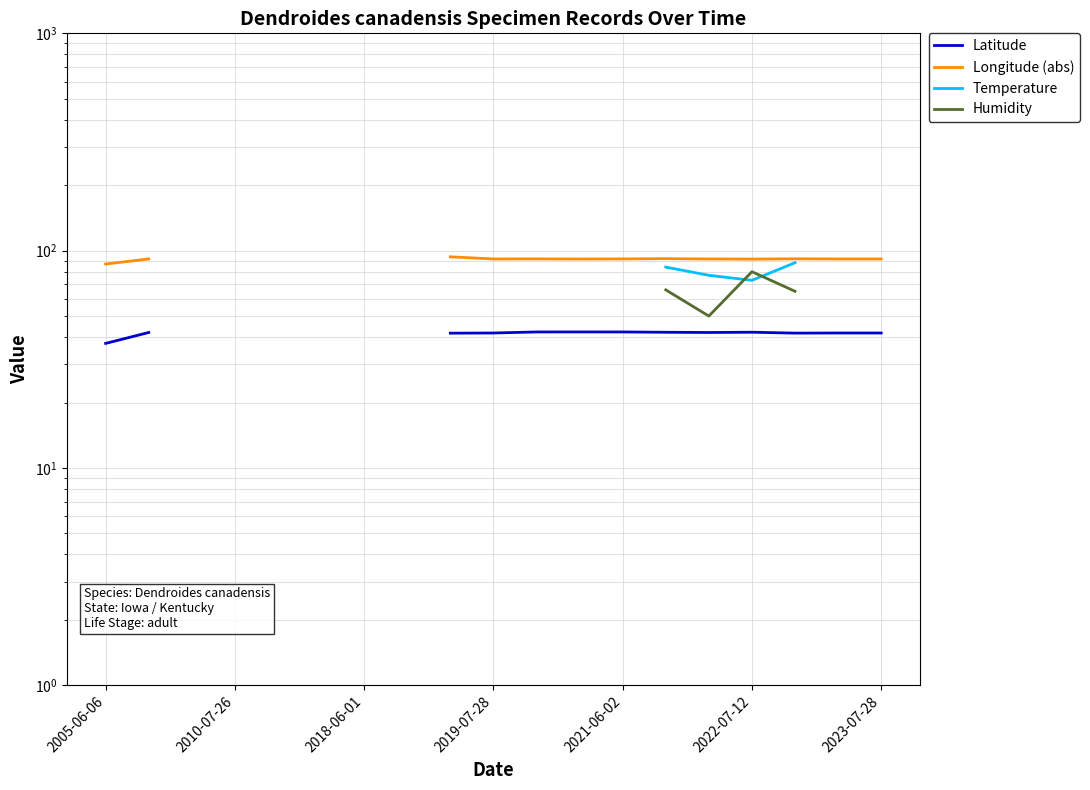

How many values in Humidity are above zero?

5